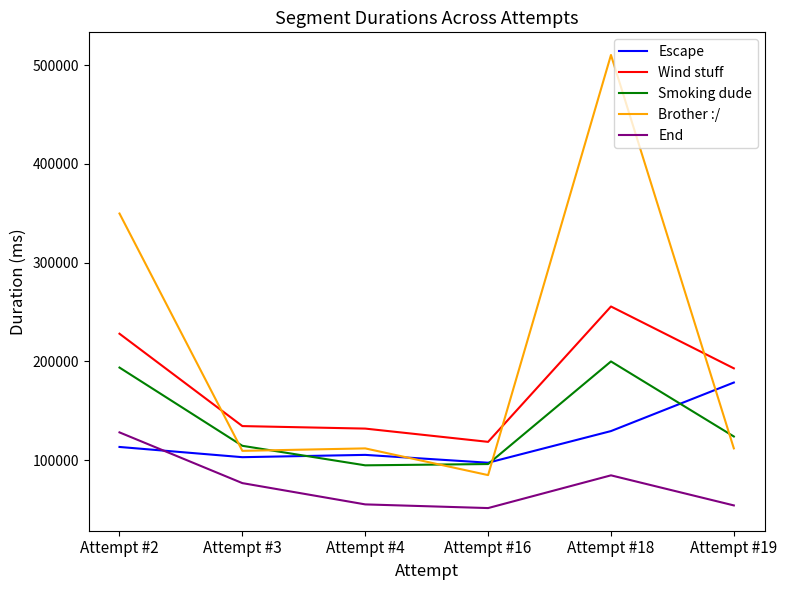

List the series in order of their peak value, highest first.

Brother :/, Wind stuff, Smoking dude, Escape, End